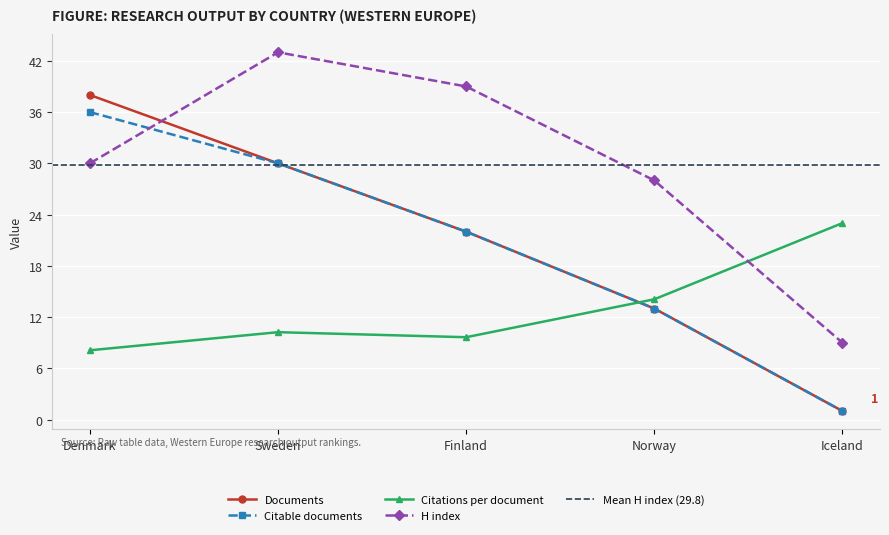

Does the chart display data point markers on the line(s)?

Yes